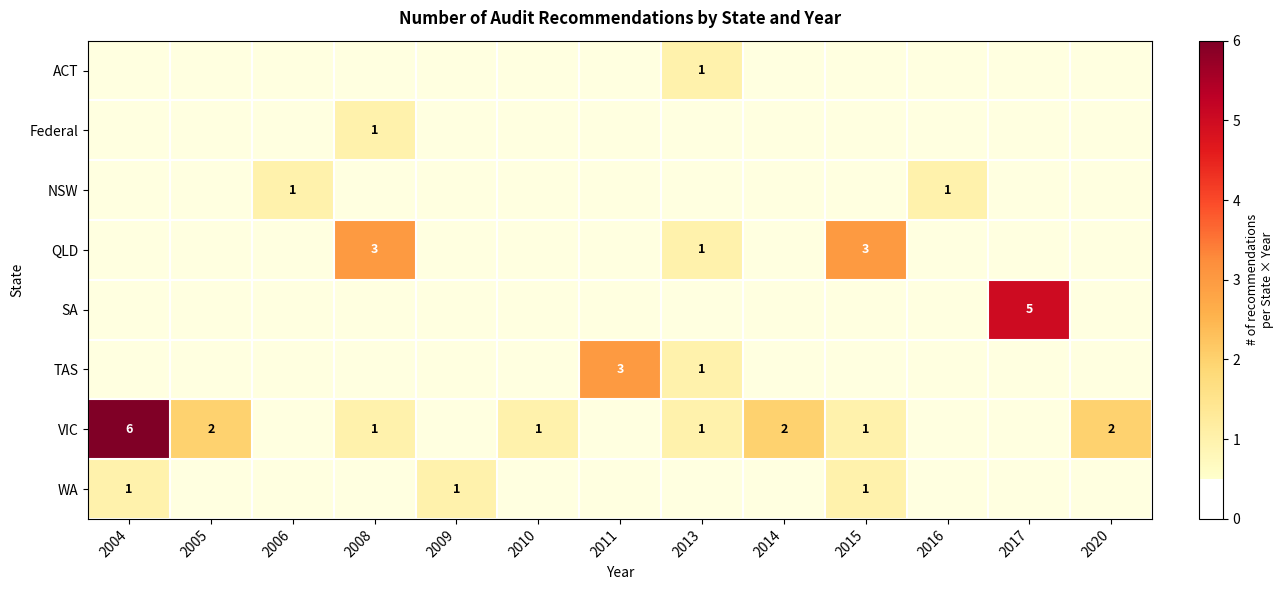

The SA series shows 5 at 2017. True or false?

True